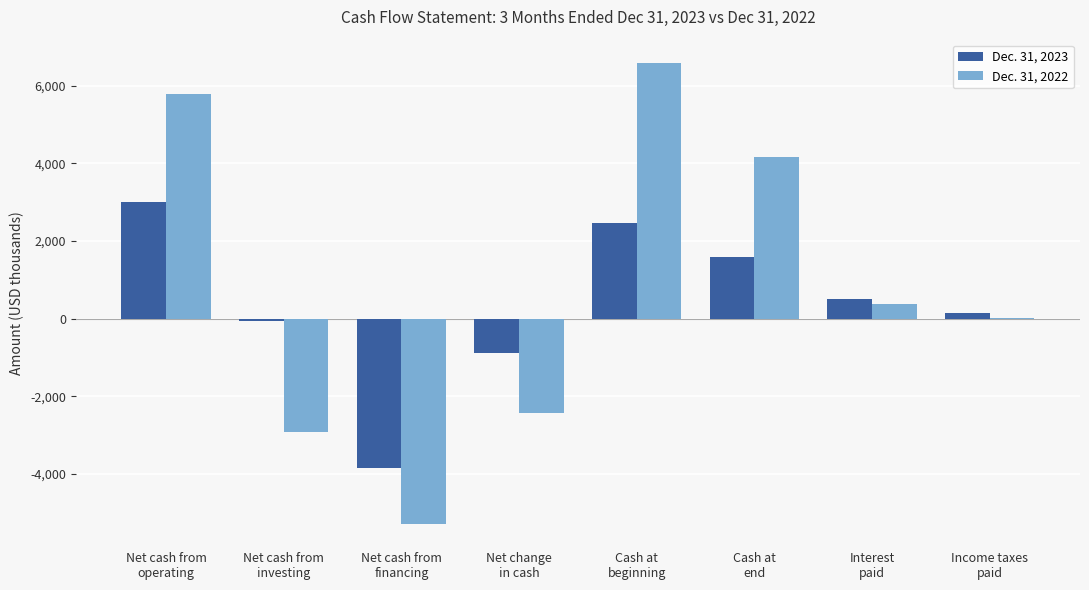

The Dec. 31, 2023 series shows -3835 at Net cash from
financing. True or false?

True